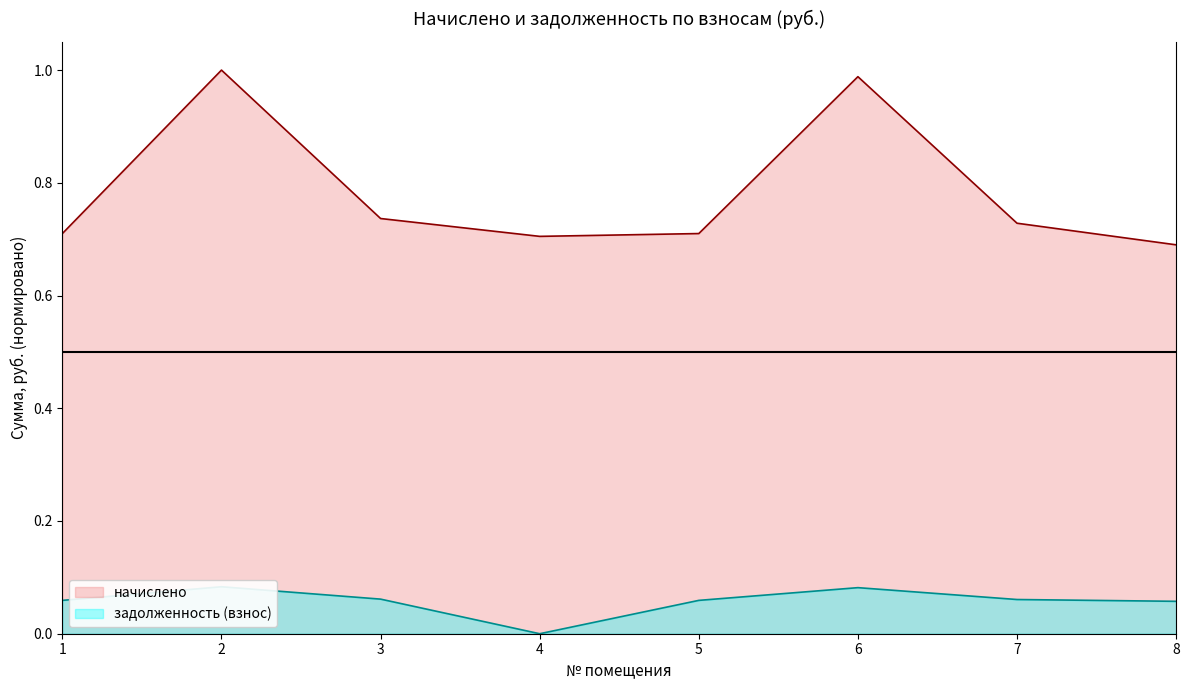

Is it true that задолженность (взнос) equals 0.1 at 7?

True